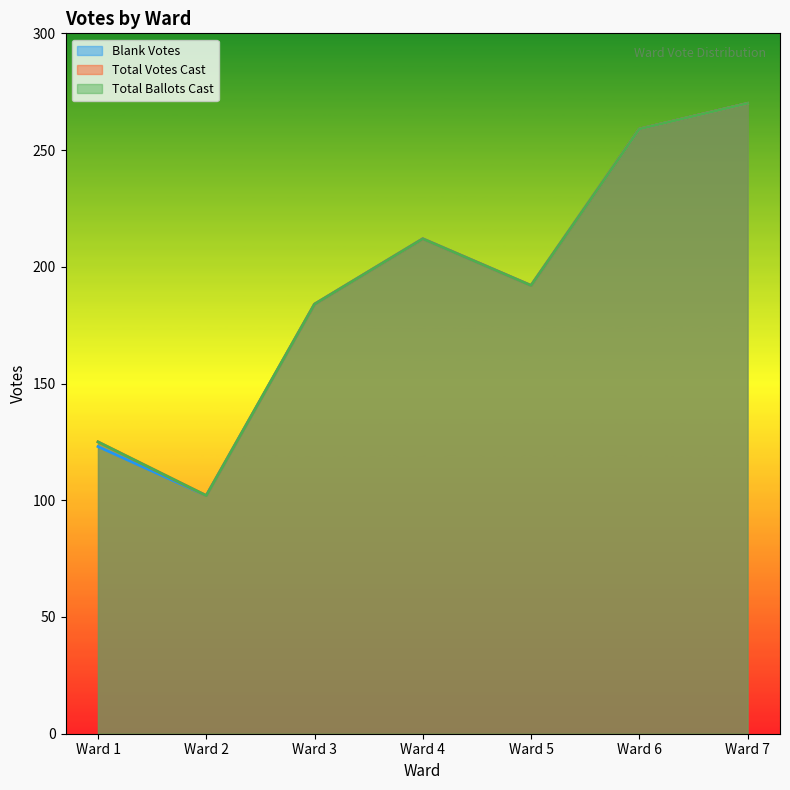

At which category is the sum across all series the highest?

Ward 7